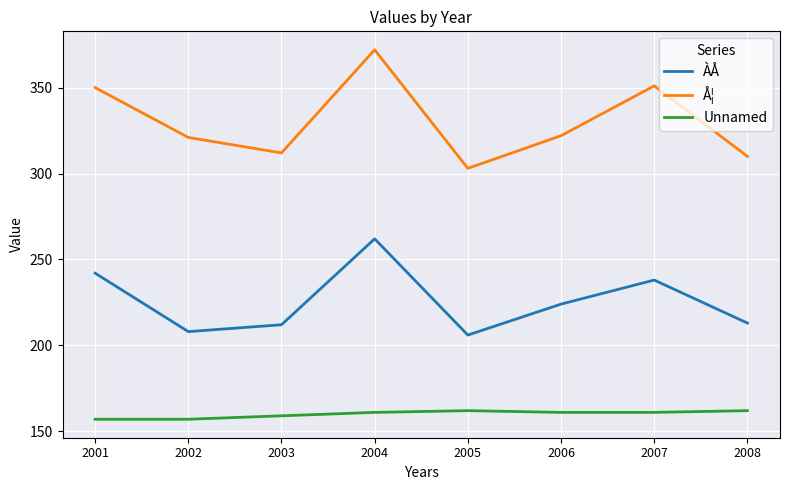

At which category does the chart reach its peak across all series?

2004